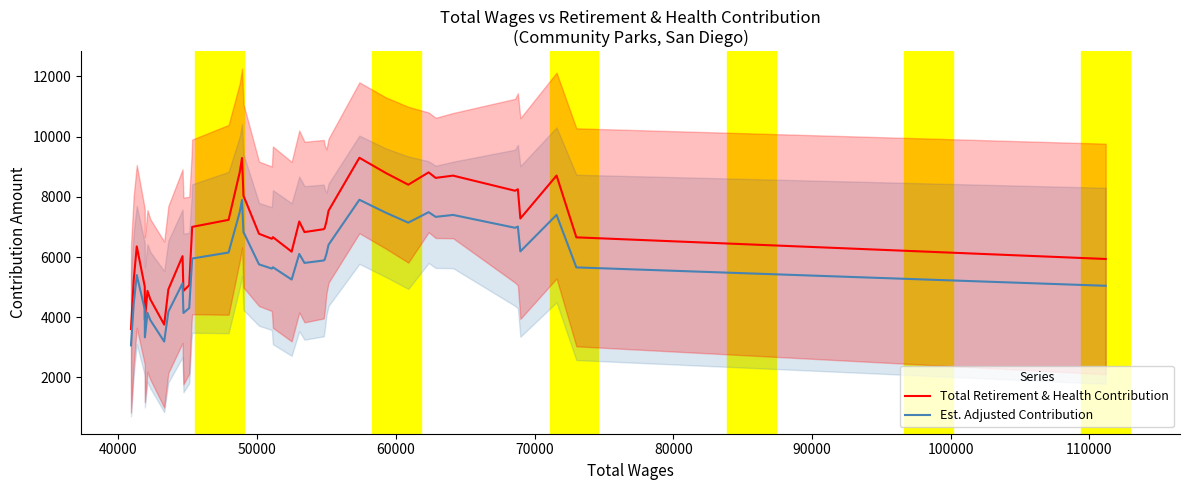

What is the maximum value for Total Retirement & Health Contribution?

9298.6